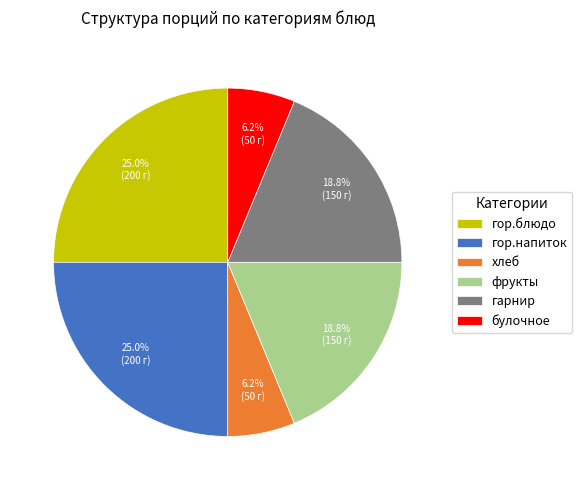

What portion of the pie excludes гор.блюдо?

75.0%